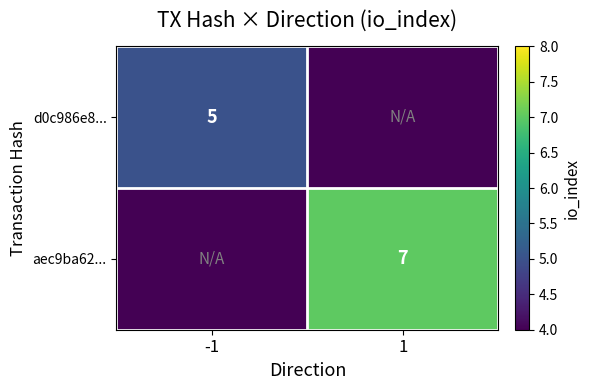

True or false: aec9ba62... has a value of 5 at 1.

False